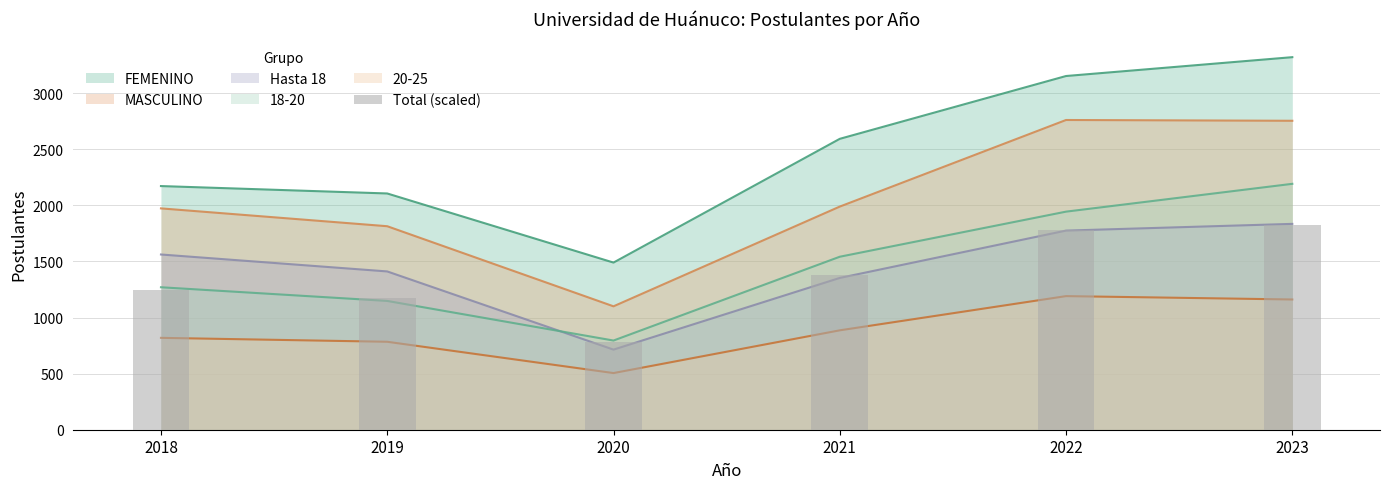

Is it true that the value at 2021 is 435.9?

False